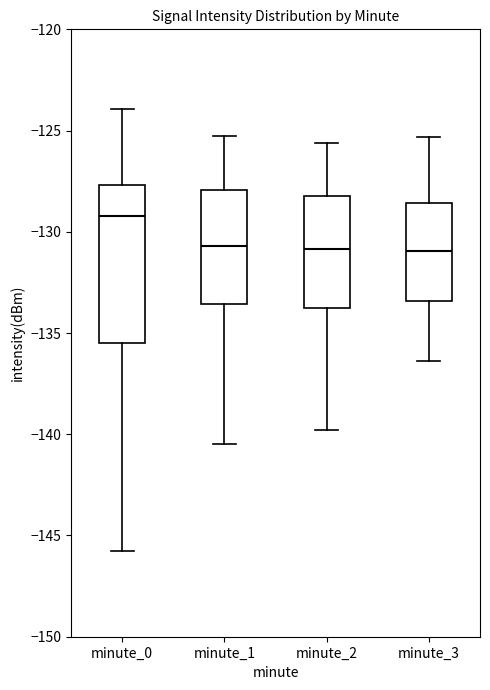

Which box has the highest median line?

minute_0